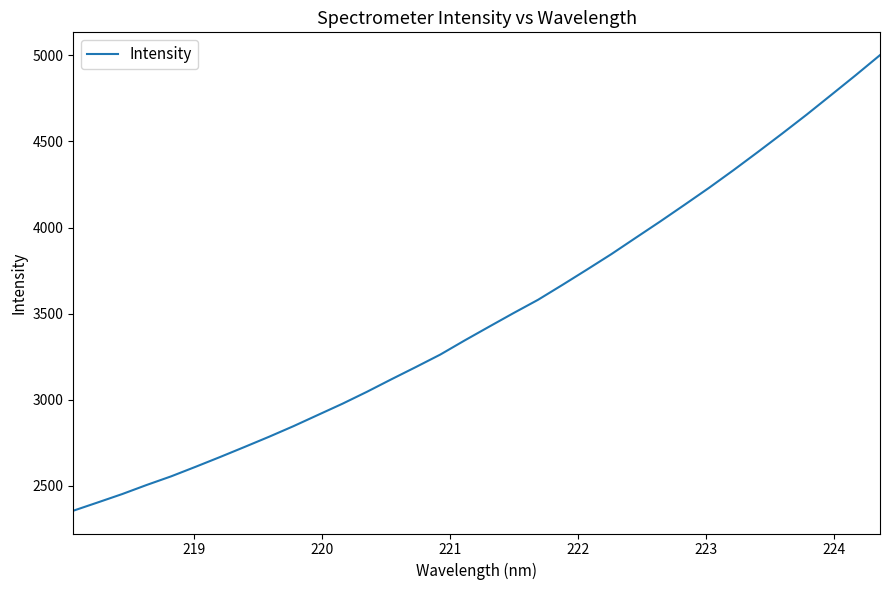

What is the minimum value shown in the chart?

2355.9